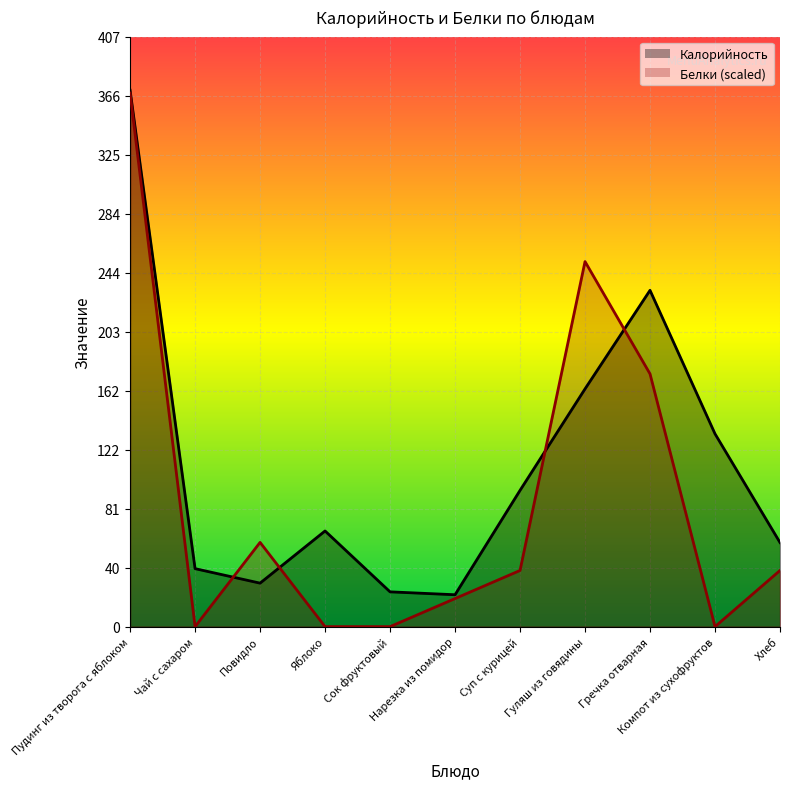

What is the label of the 1st point from the left?

Пудинг из творога с яблоком